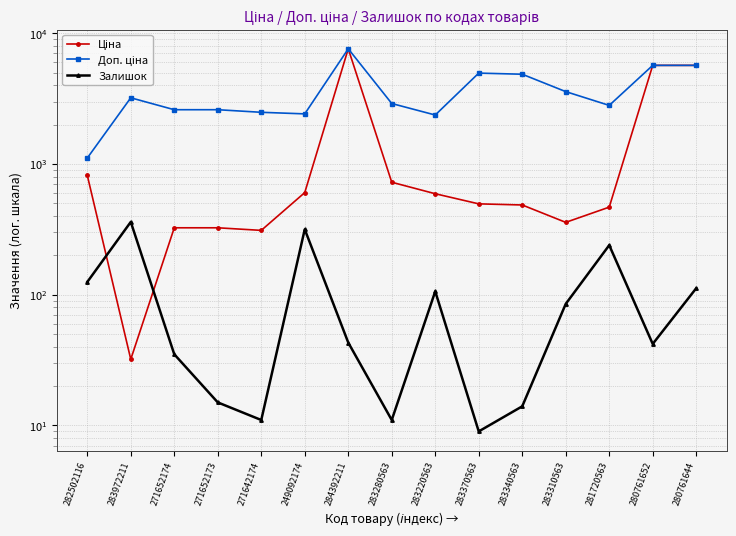

Reading left to right, extract all data points from this chart.

Ціна: 818.5	32.0	324.8	324.8	310.3	603.7	7596.5	724.5	591.6	495.0	485.4	357.4	467.3	5673.8	5673.8
Доп. ціна: 1109.2	3205.0	2598.3	2598.3	2482.4	2414.8	7596.5	2897.8	2366.5	4950.4	4853.8	3573.9	2803.6	5673.8	5673.8
Залишок: 125.0	360.0	35.0	15.0	11.0	316.0	43.0	11.0	106.0	9.0	14.0	85.0	239.0	42.0	112.0